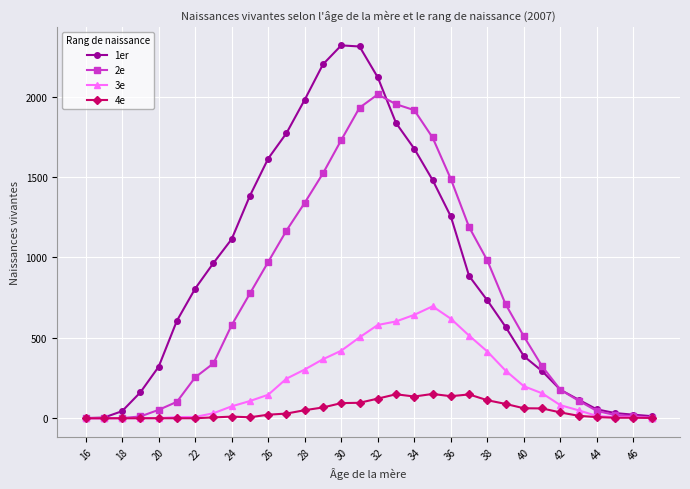

What is the maximum value shown in the chart?

2319